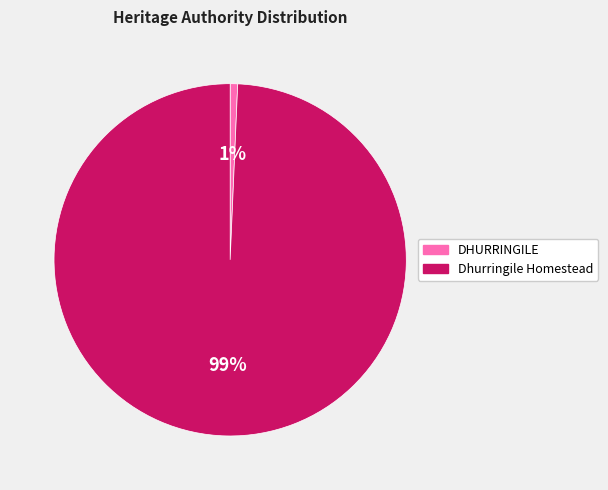

True or false: DHURRINGILE accounts for 1% of the total.

True